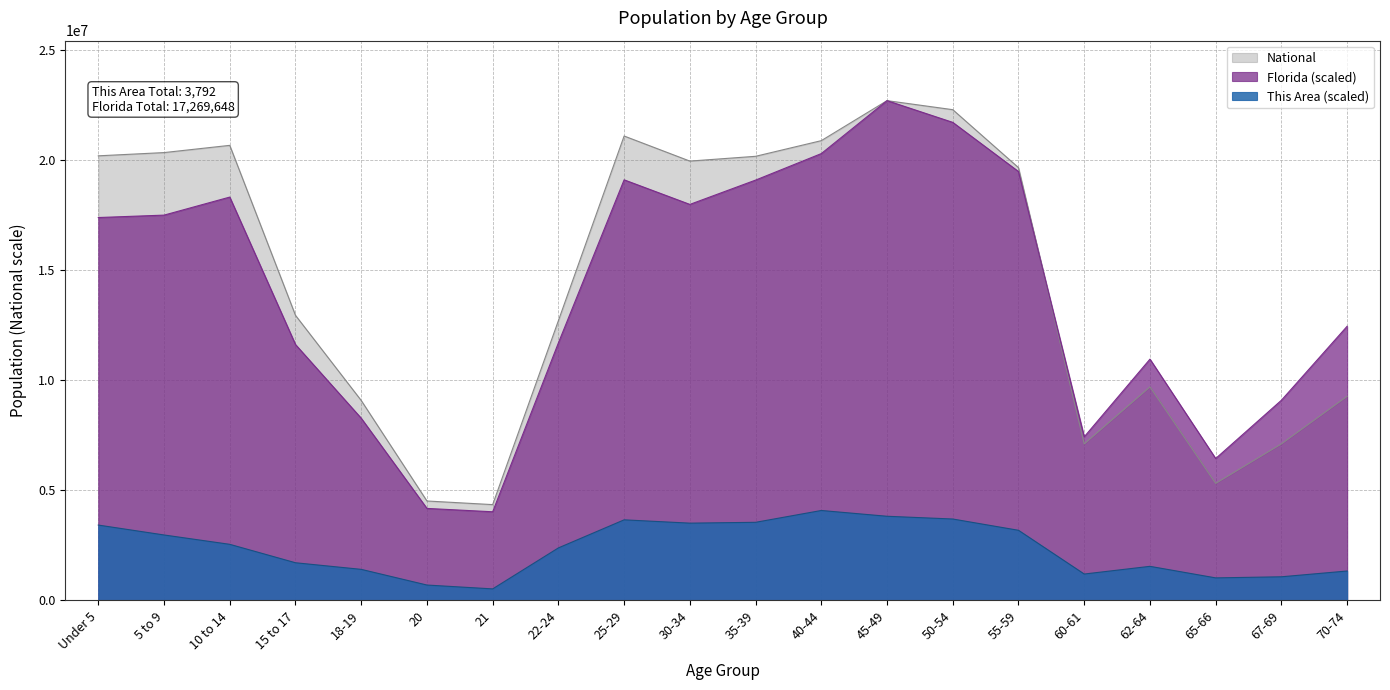

Between 21 and 50-54, which series saw the biggest shift?

National